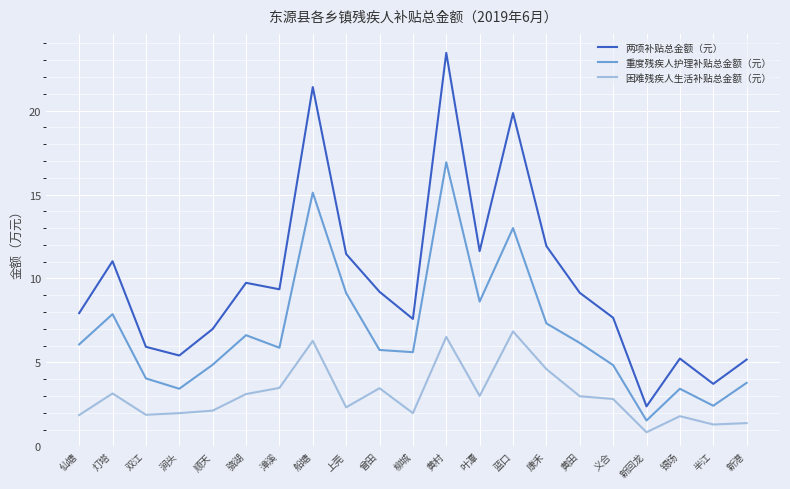

What position from the left is 船塘?

8